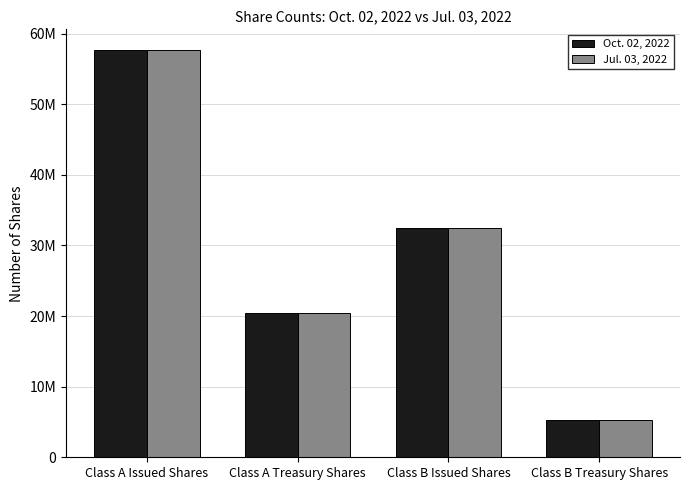

List the labels in order of Jul. 03, 2022 value, largest first.

Class A Issued Shares, Class B Issued Shares, Class A Treasury Shares, Class B Treasury Shares